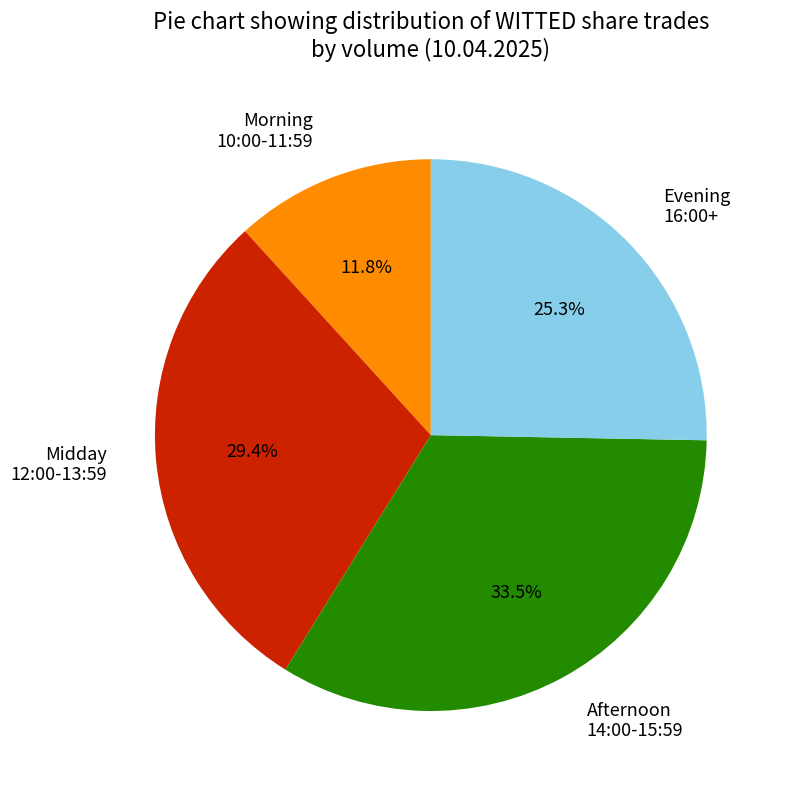

What is the smallest slice in the pie chart?

Morning 10:00-11:59